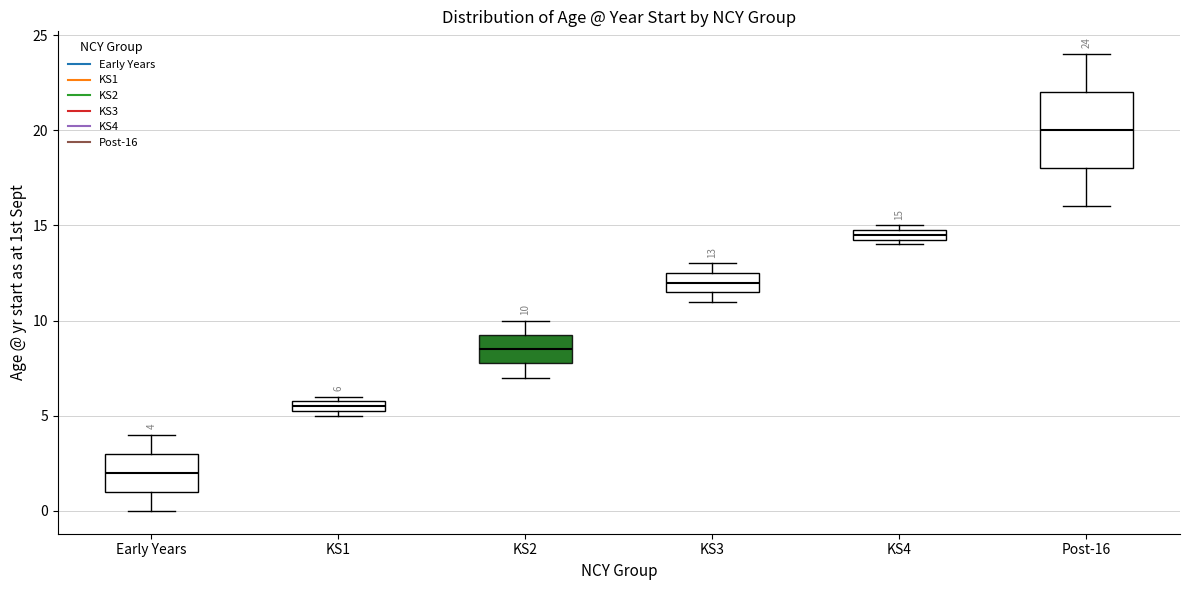

Which box has the lowest median line?

Early Years